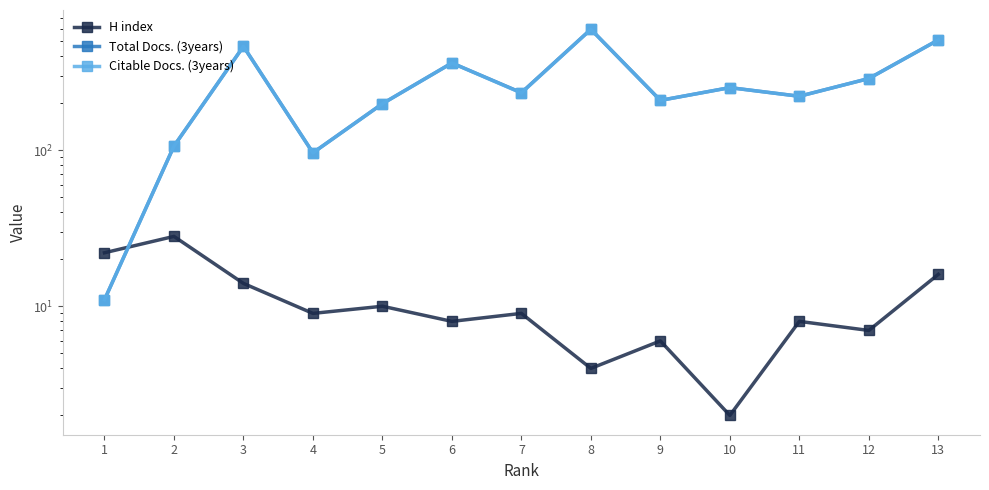

Which series changed the most between 2 and 7?

Total Docs. (3years)